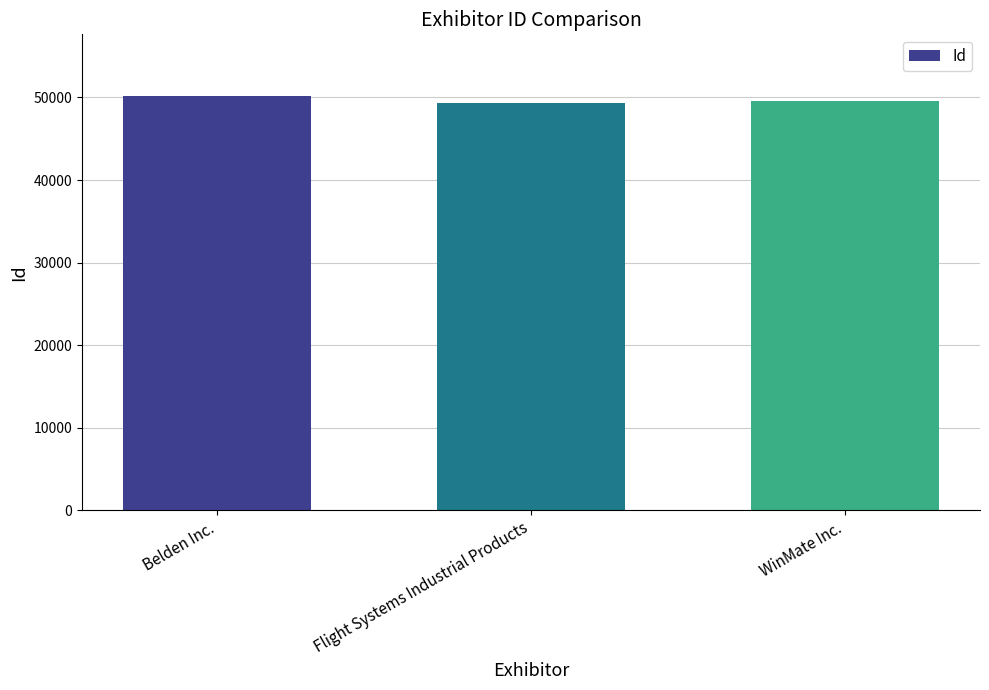

Approximately how many times larger is the value at Belden Inc. compared to WinMate Inc.?

1.0